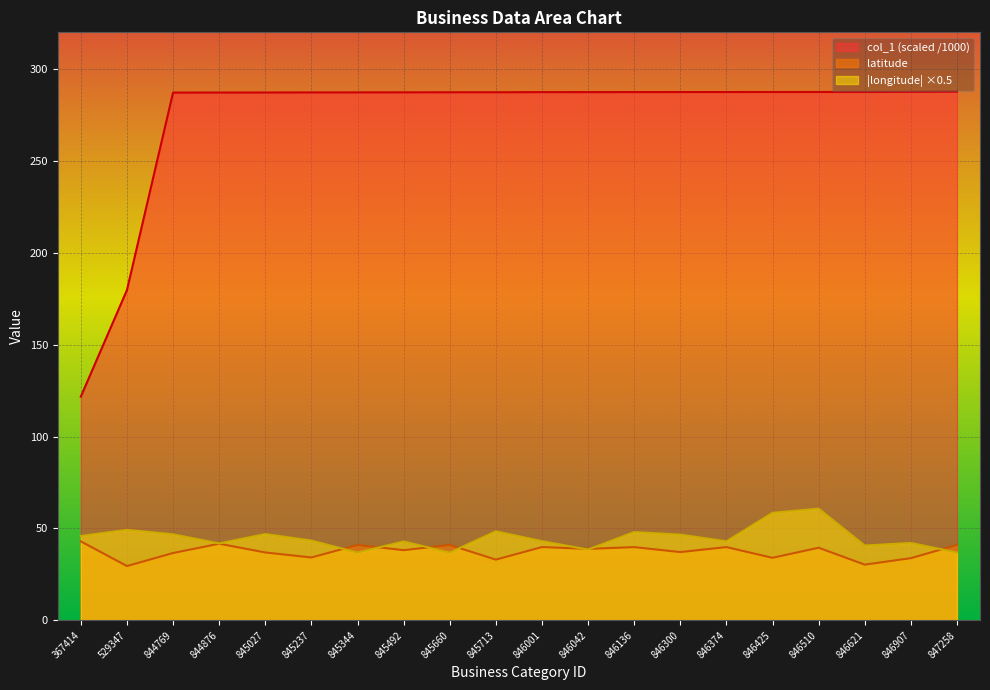

How many values in the col_1 series exceed 287?

18